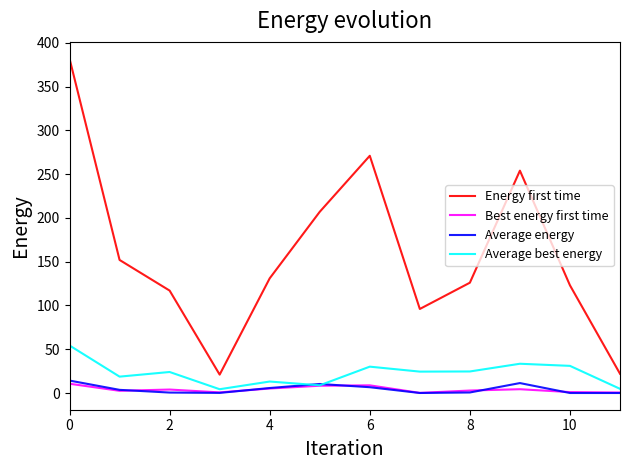

True or false: Energy first time and Best energy first time cross at least once.

False